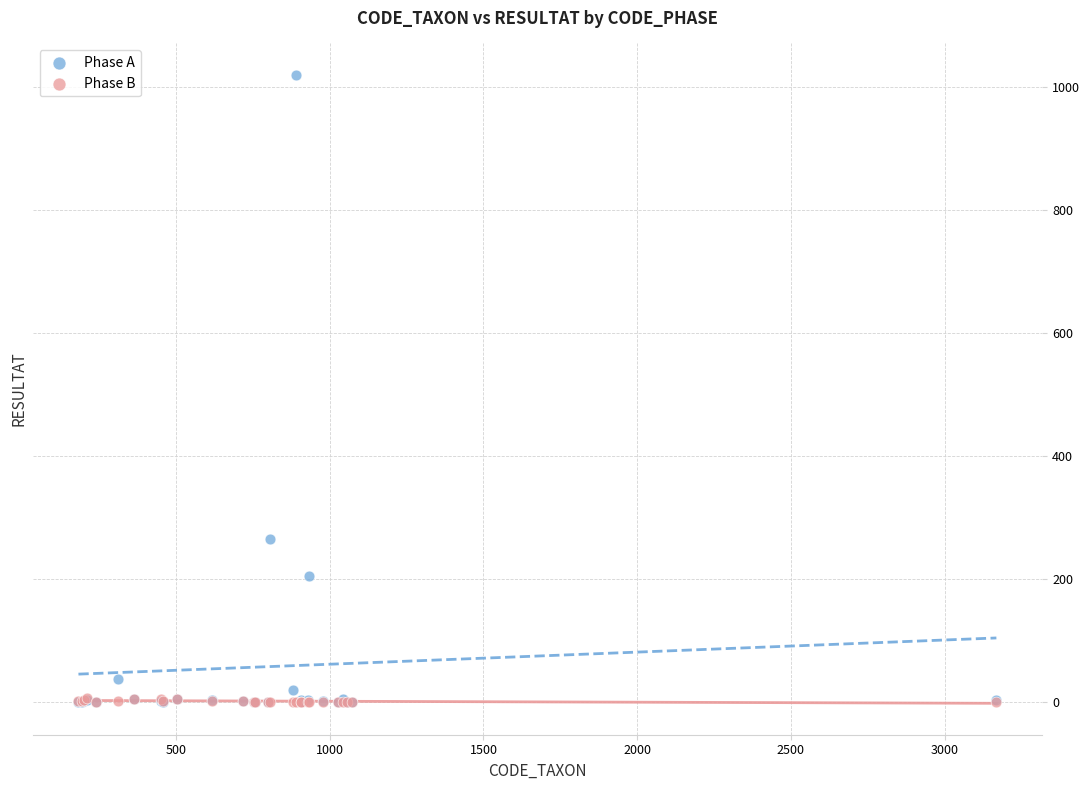

Across all series, what Y value is closest to 510?

265